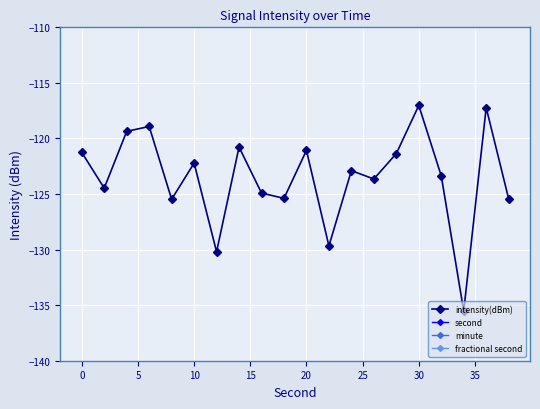

At which label does intensity(dBm) first exceed -122?

0